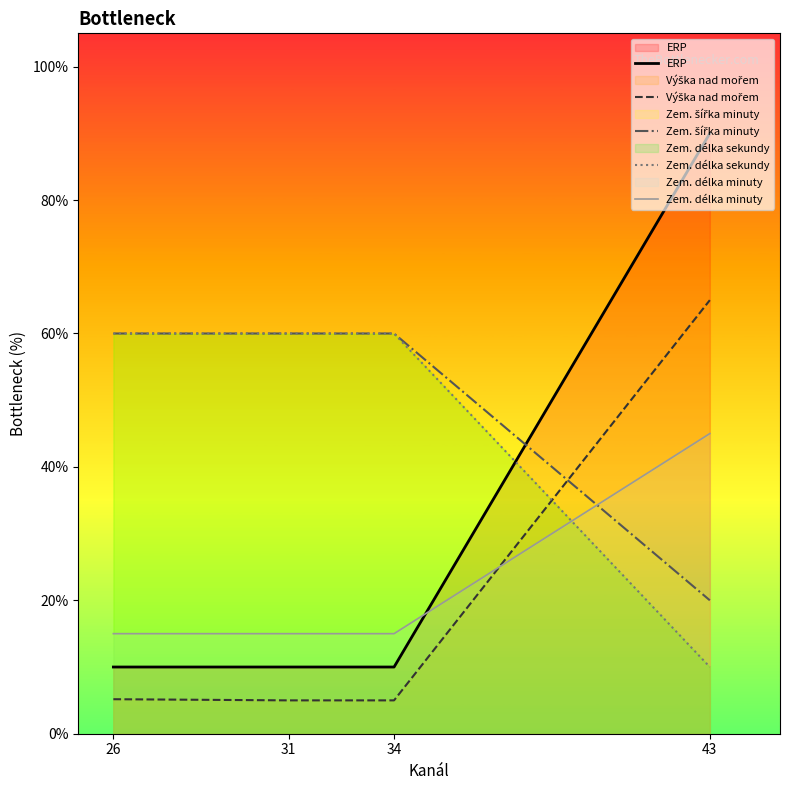

What is the value of the Zem. délka minuty point at the 4th from the left?

45.0